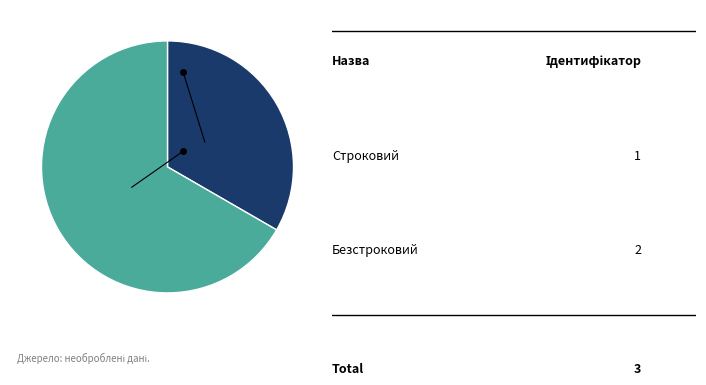

Does any single category account for the majority?

Yes